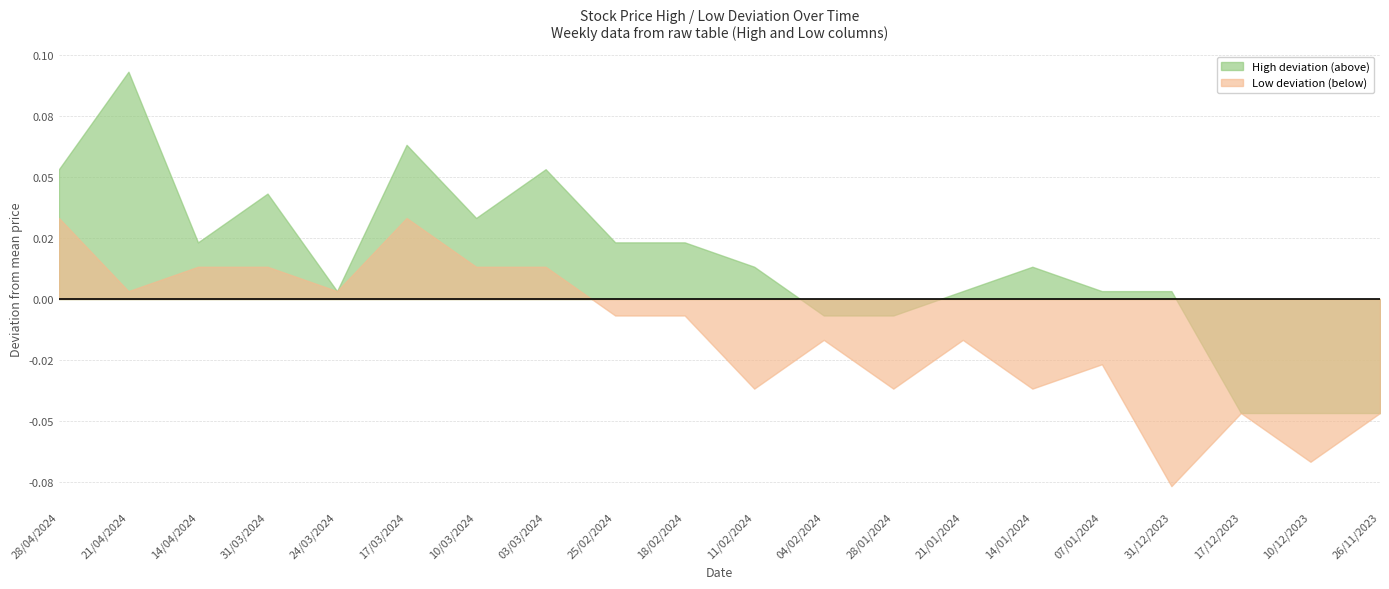

What is the difference between the High values at 03/03/2024 and 24/03/2024?

0.1